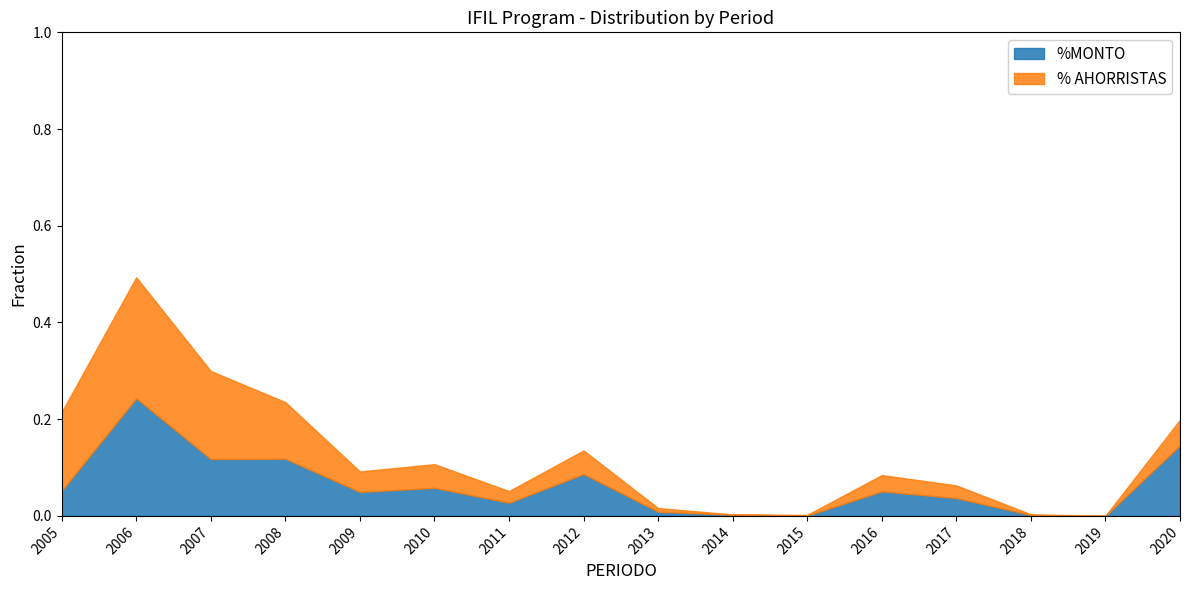

At which category does the chart reach its minimum across all series?

2019